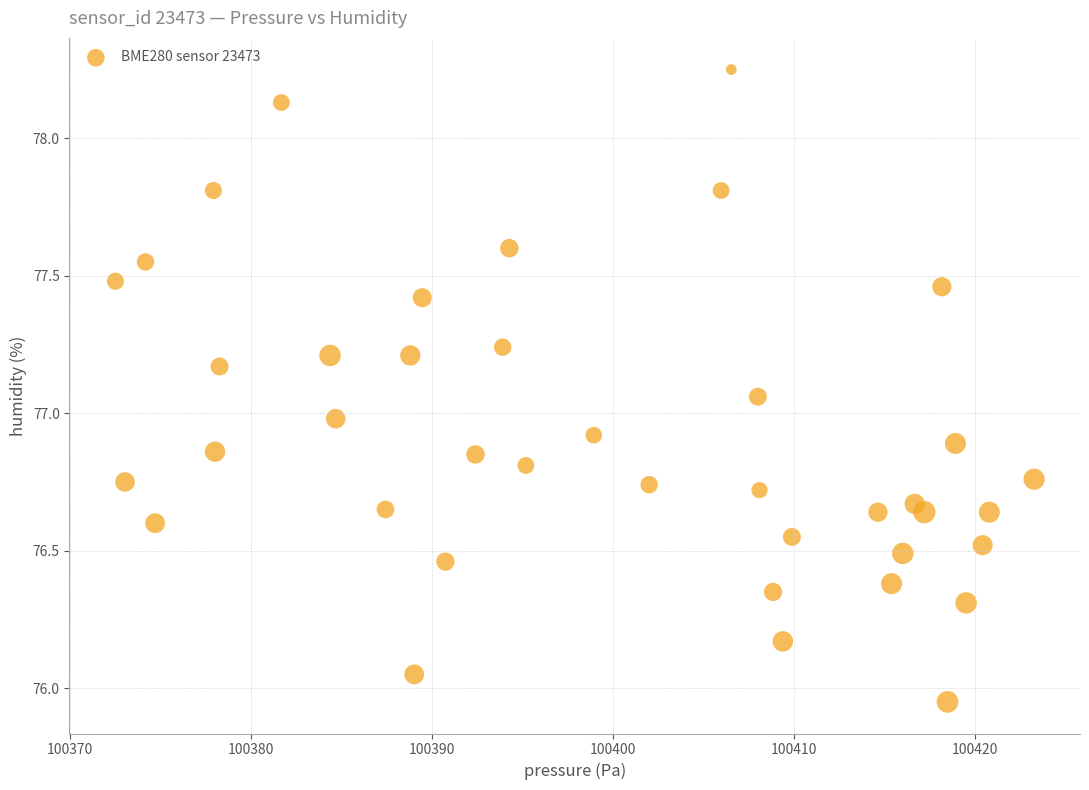

What is the range of Y values (max minus min)?

2.3